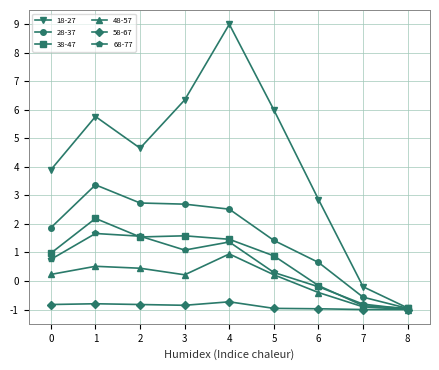

Which series has the largest range (max minus min)?

18-27